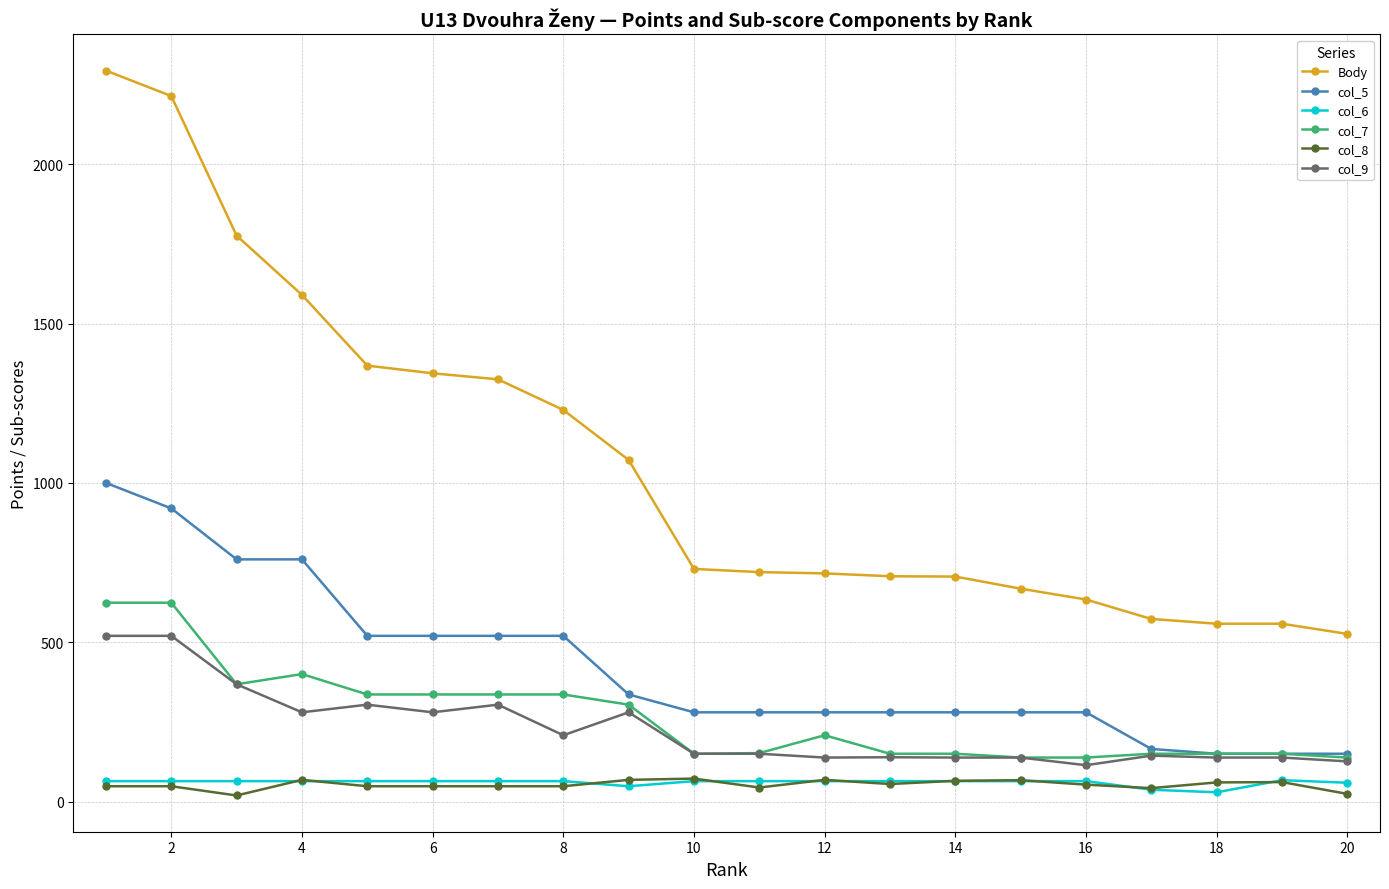

Which series has the widest spread of values?

Body